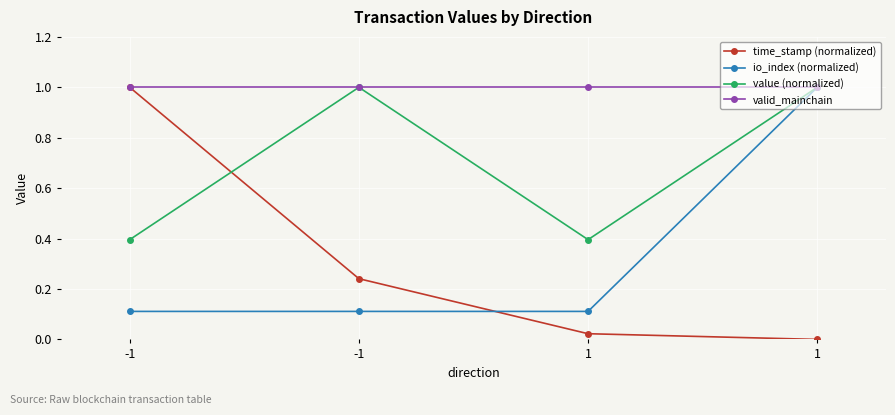

Between -1 and 1, which series saw the biggest shift?

time_stamp (normalized)